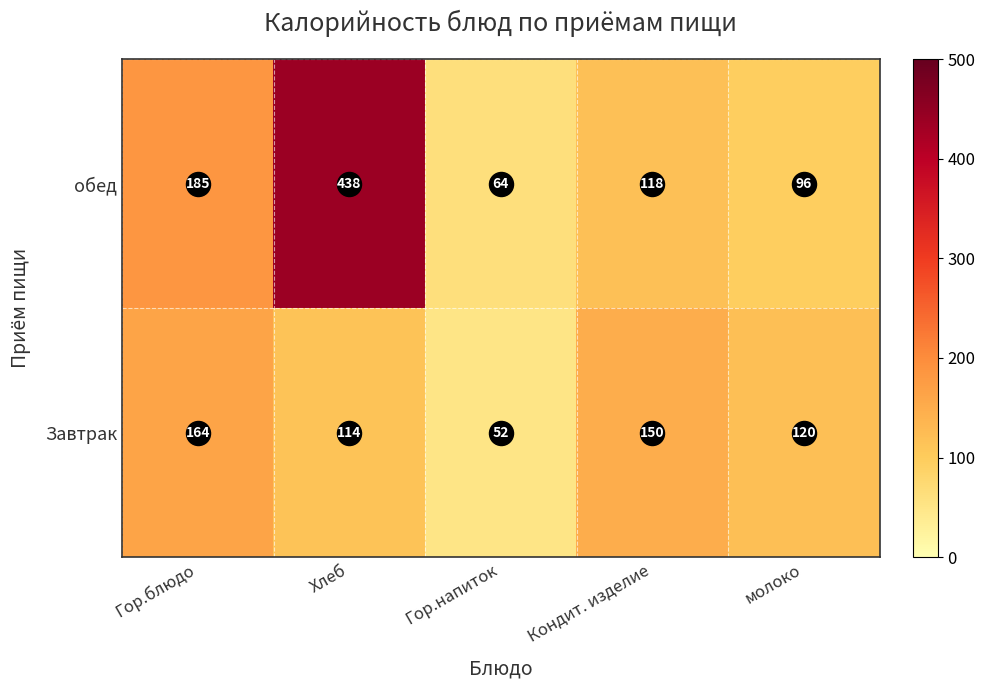

At which category does the chart reach its peak across all series?

Хлеб